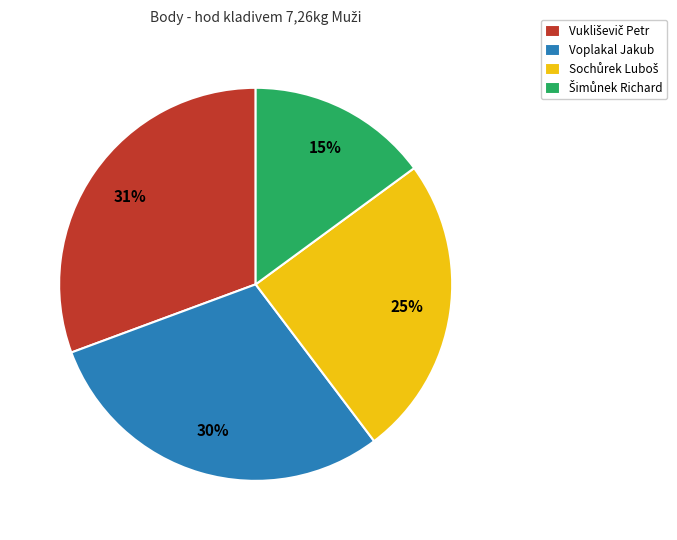

To the nearest percent, what is the average slice percentage?

25%